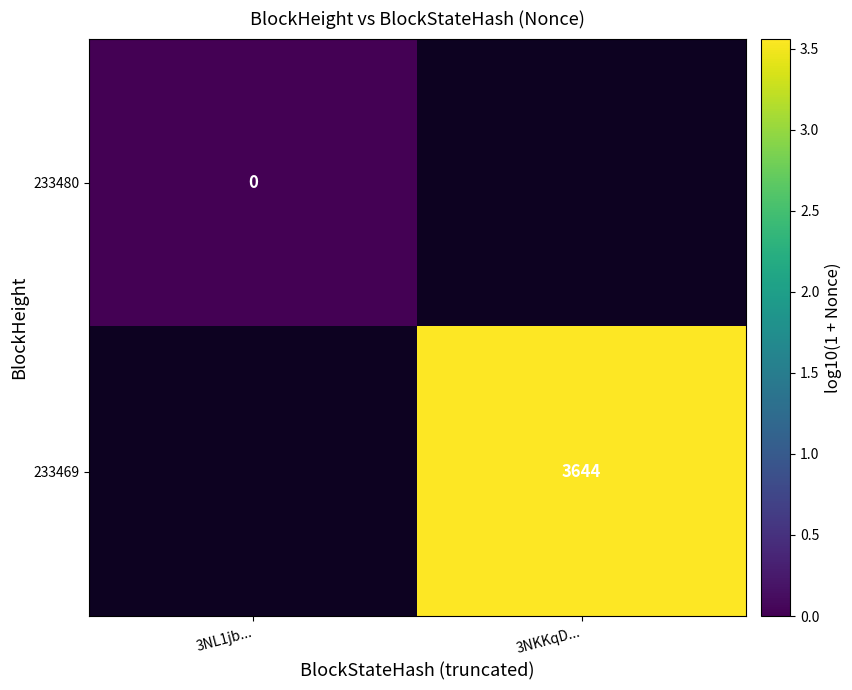

How many positive values does the 233469 series have?

1